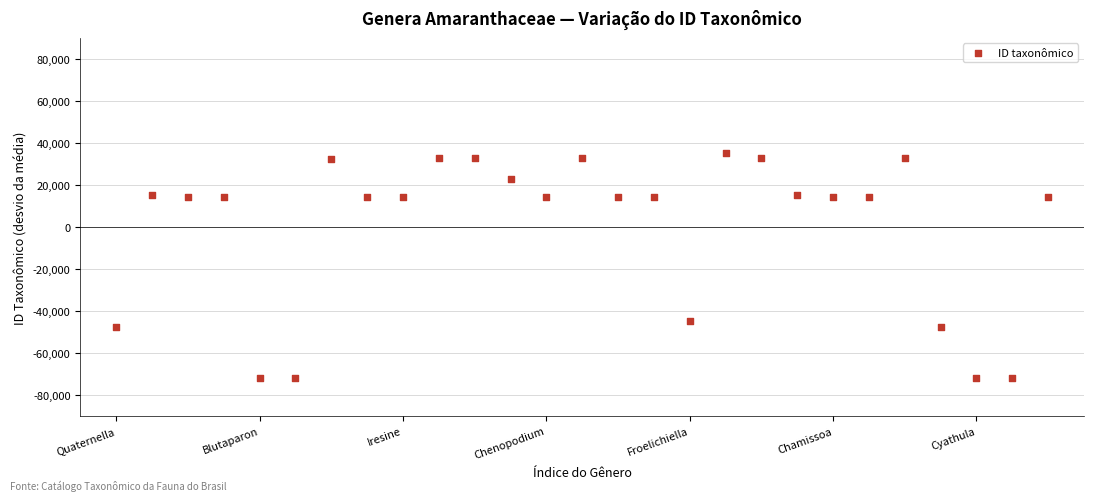

What is the range of Y values (max minus min)?

107182.0